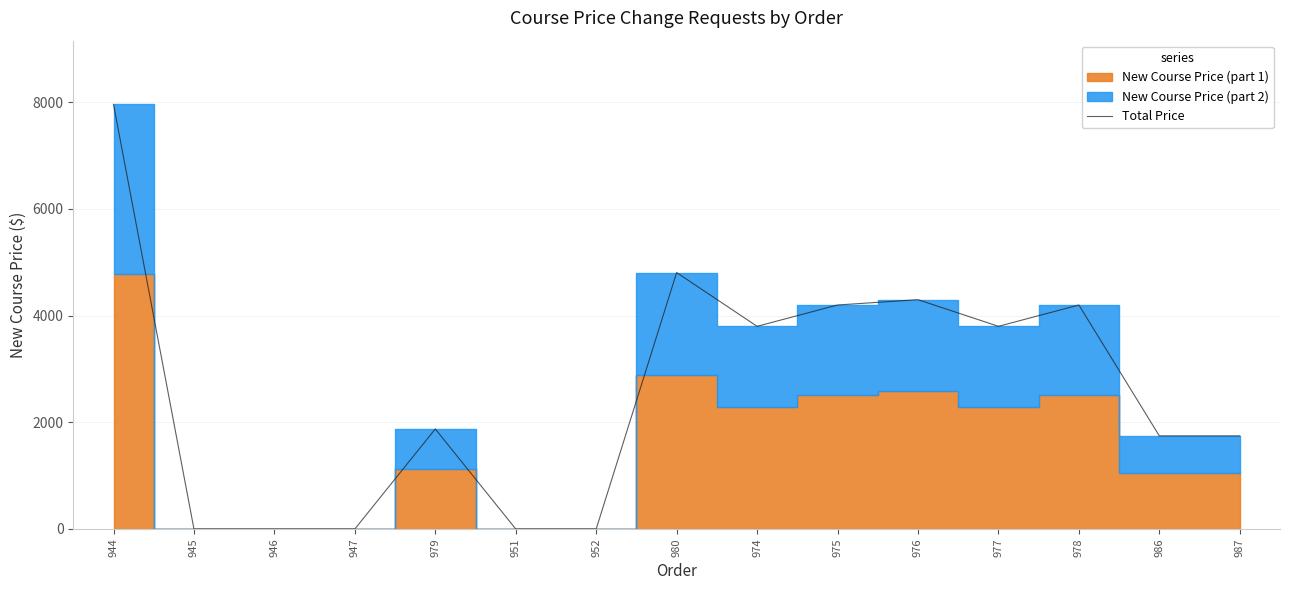

The chart shows a value of 563.6 at 986. True or false?

False